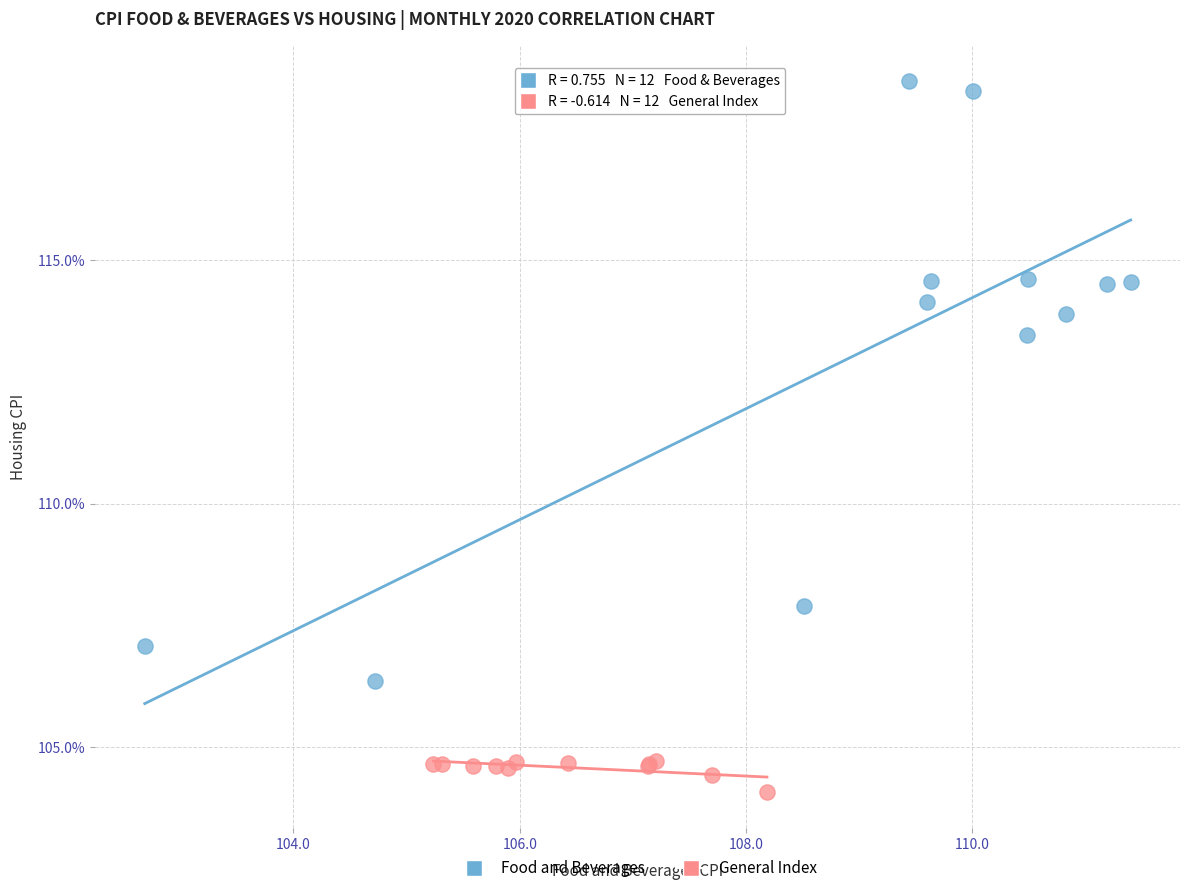

Which series reaches the maximum Y coordinate?

Food and Beverages